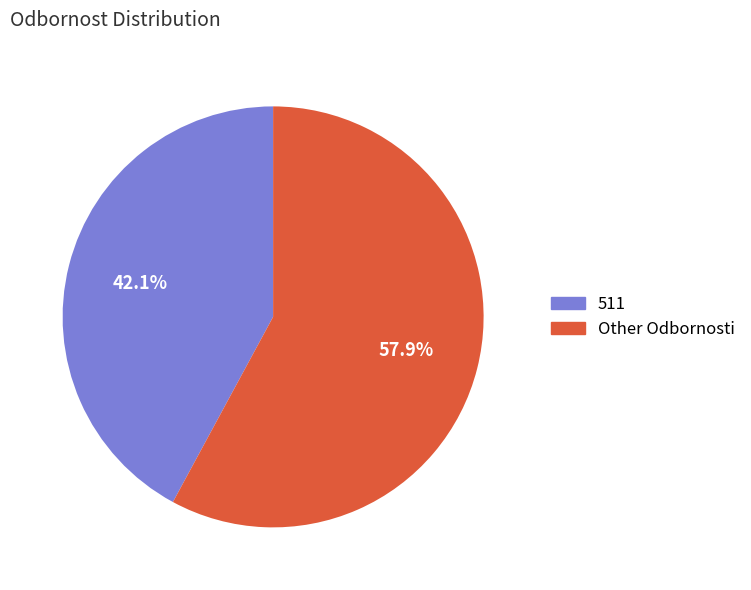

Is there any slice that represents more than half of the pie?

Yes